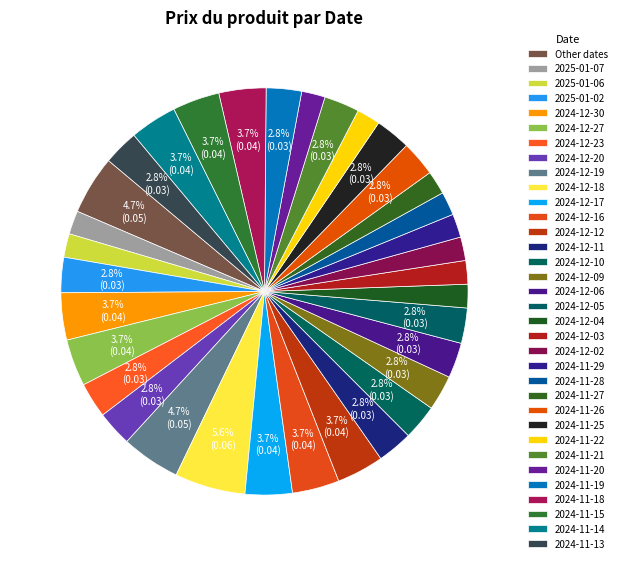

Is 2024-12-12 the majority of the pie?

No